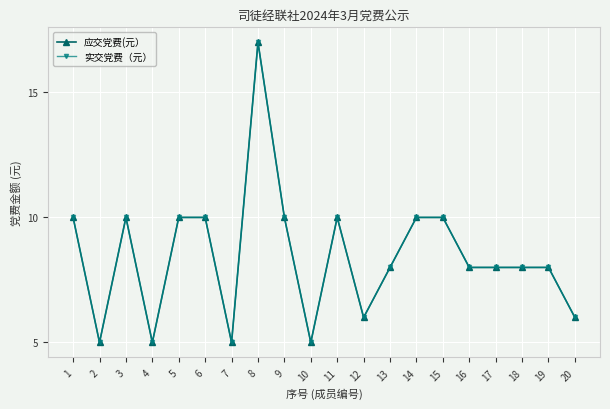

What is the sum of the 实交党费（元） values at 11 and 14?

20